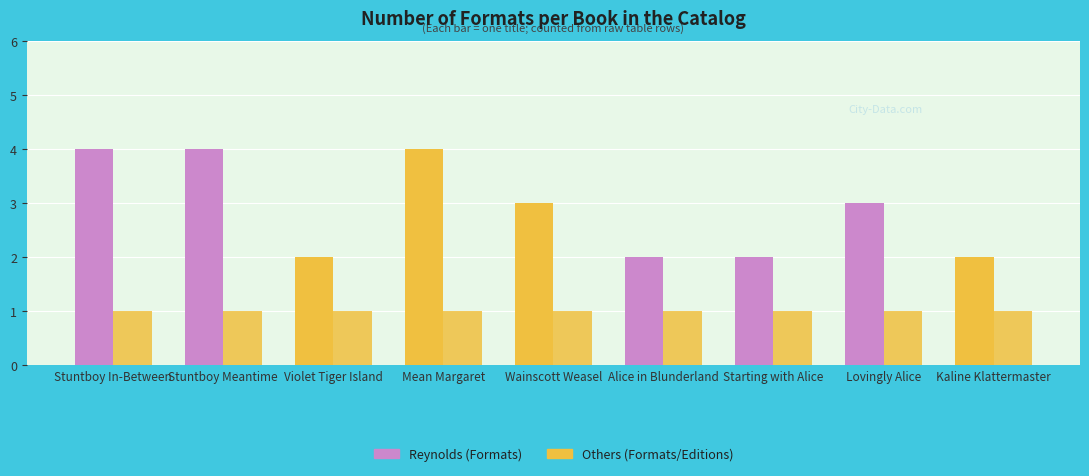

What is the maximum value shown in the chart?

4